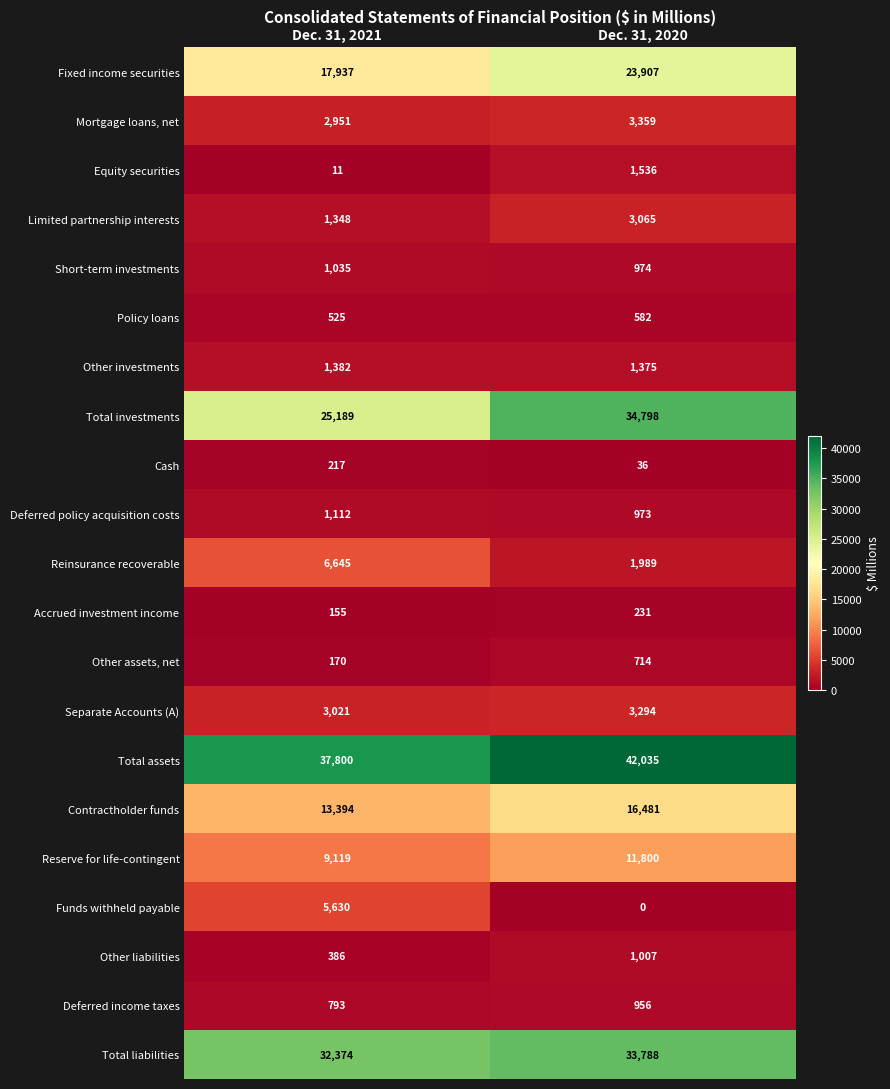

What is the sum of the Deferred policy acquisition costs values at Dec. 31, 2020 and Dec. 31, 2021?

2085